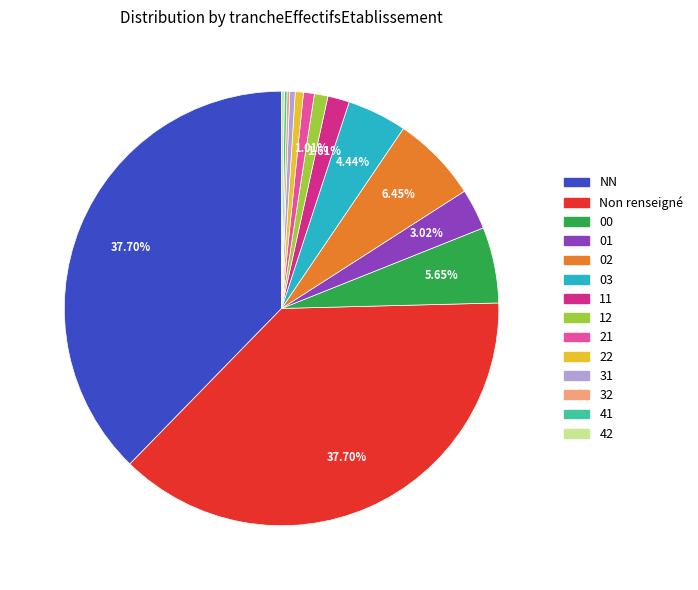

Does any single category account for the majority?

No